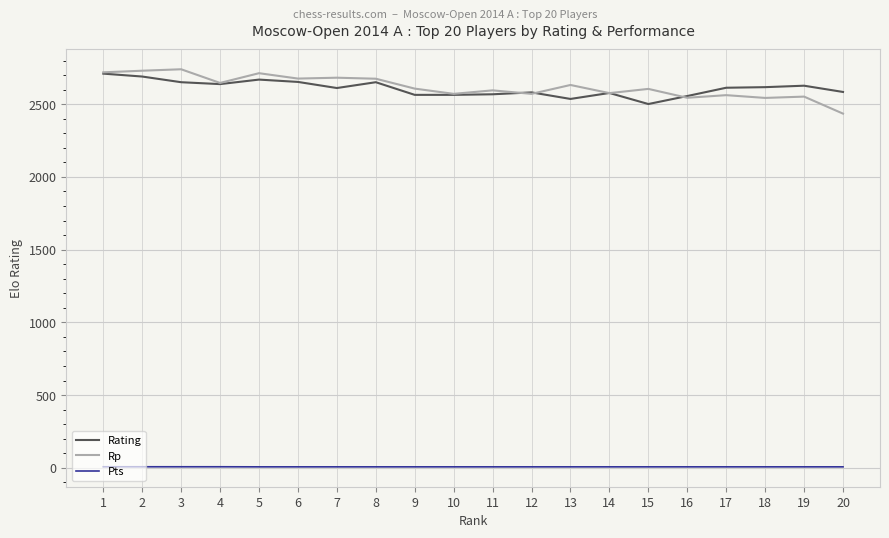

True or false: Pts and Rating intersect in this chart.

False